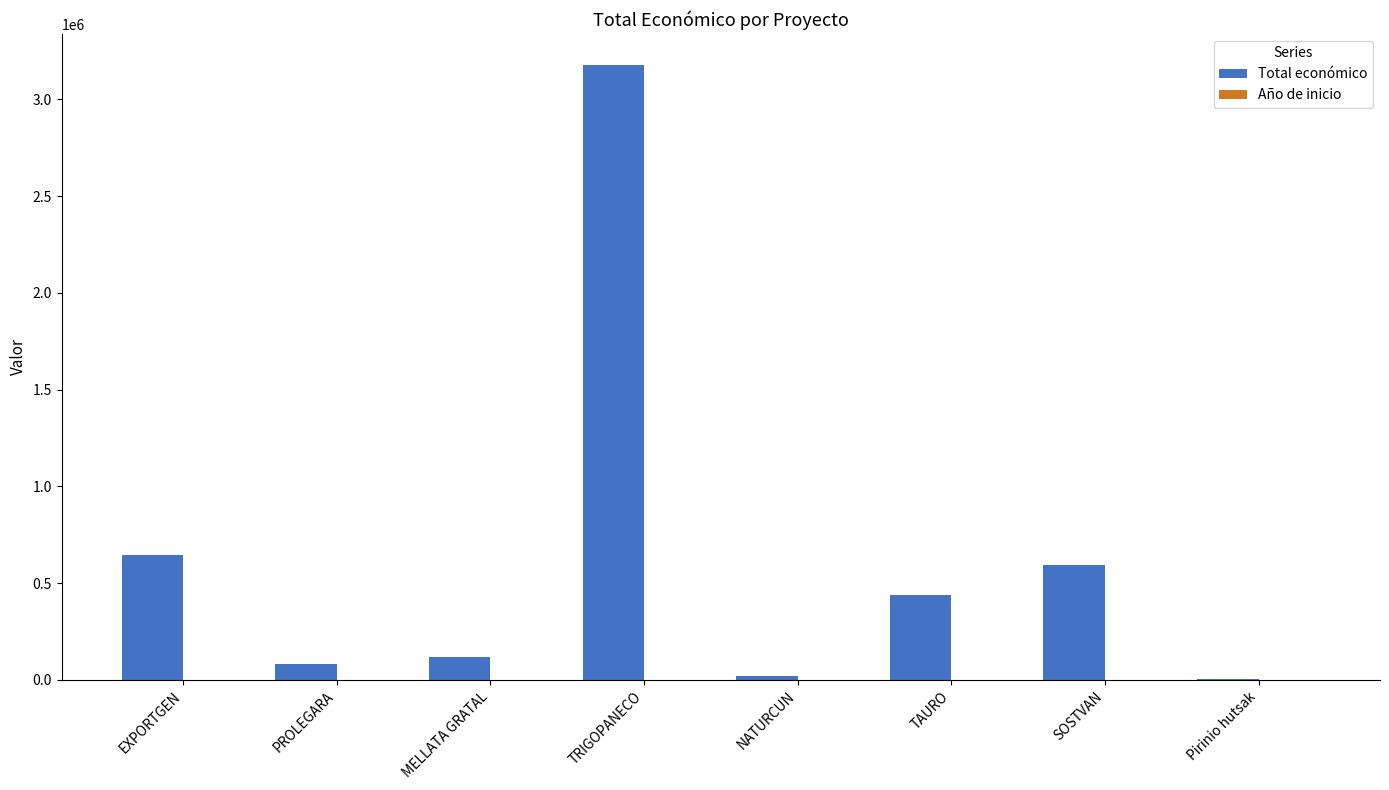

Which series changed the most between EXPORTGEN and PROLEGARA?

Total económico